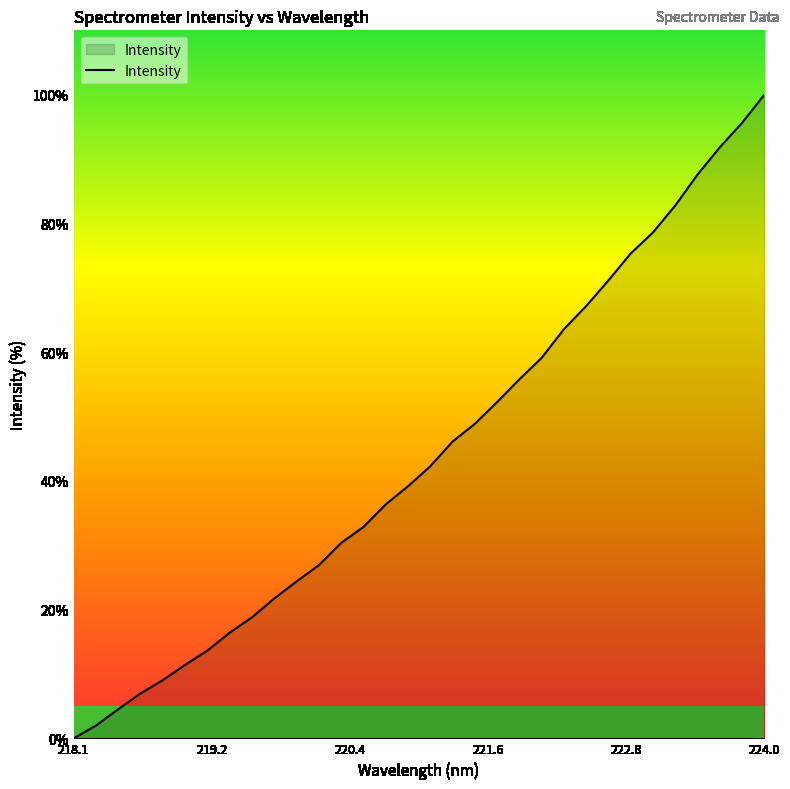

What is the difference between the maximum and minimum values?

100.0